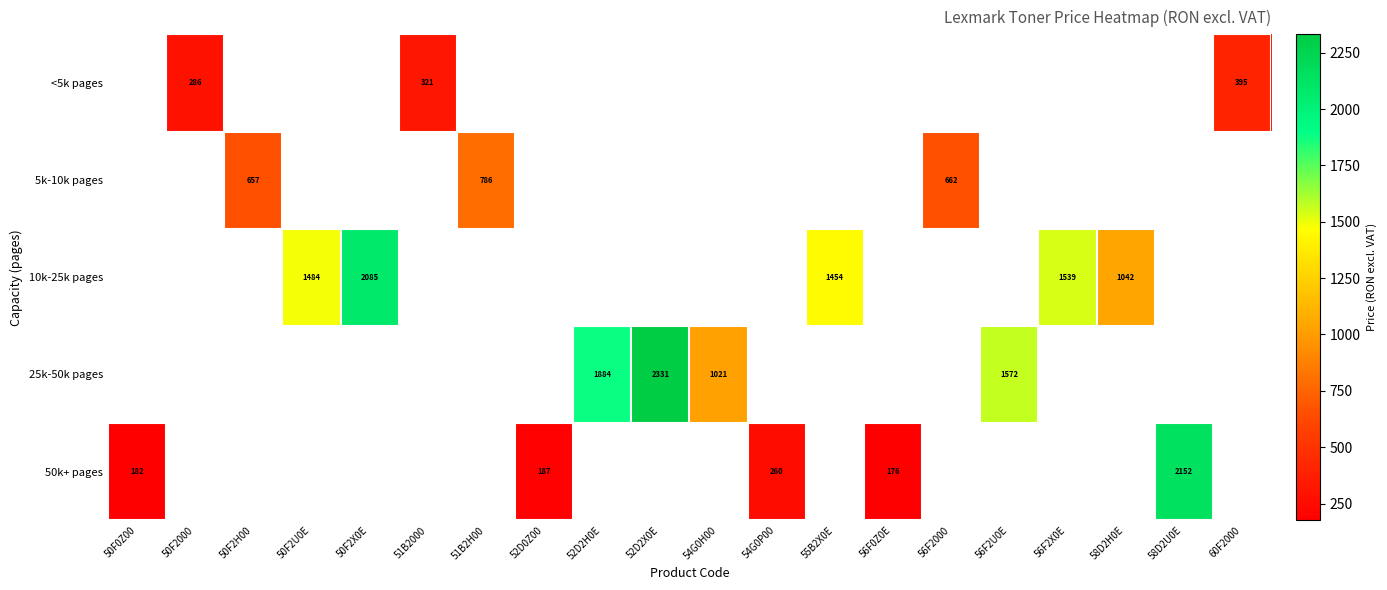

Which series has the largest range (max minus min)?

50k+ pages